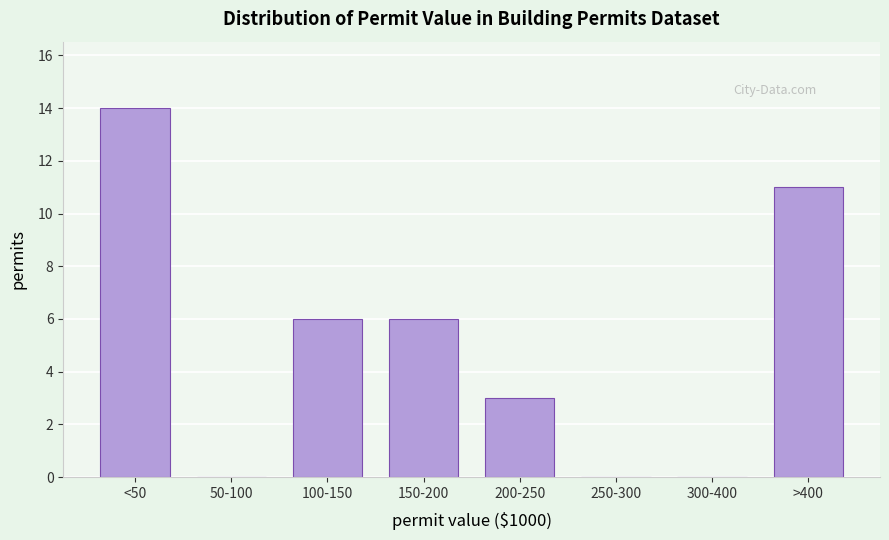

Reading left to right, what are all the values shown in this chart?

<50=14	50-100=0	100-150=6	150-200=6	200-250=3	250-300=0	300-400=0	>400=11